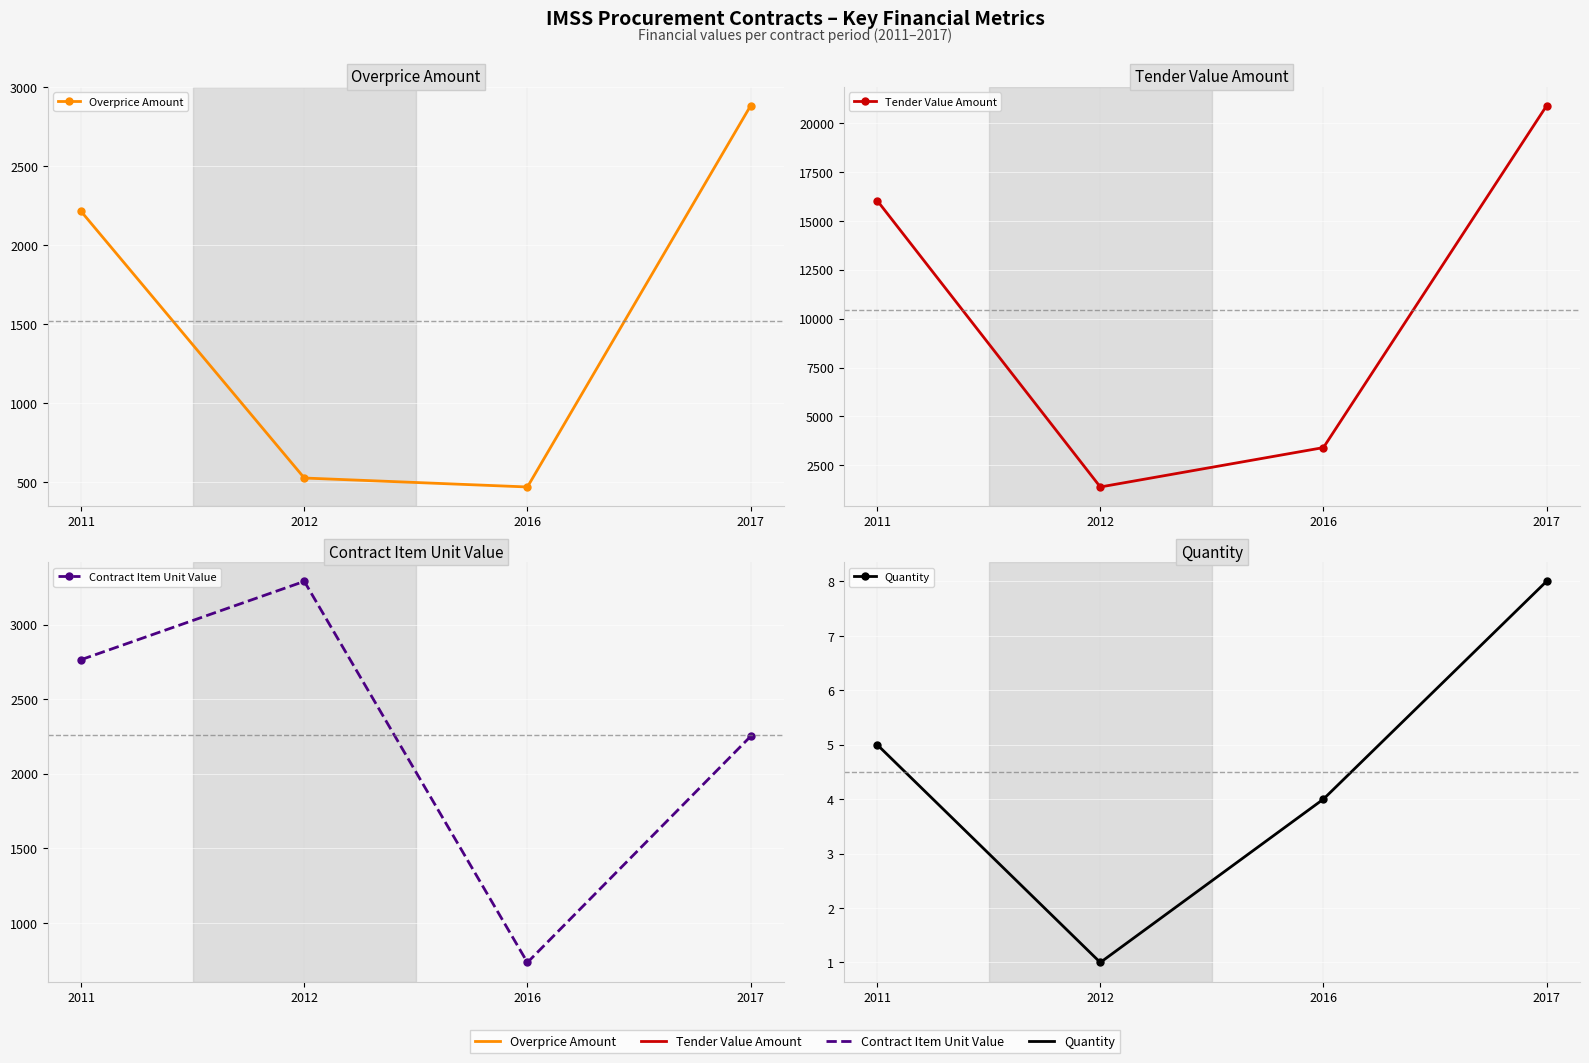

Rank the categories by Overprice Amount value from lowest to highest.

2016, 2012, 2011, 2017